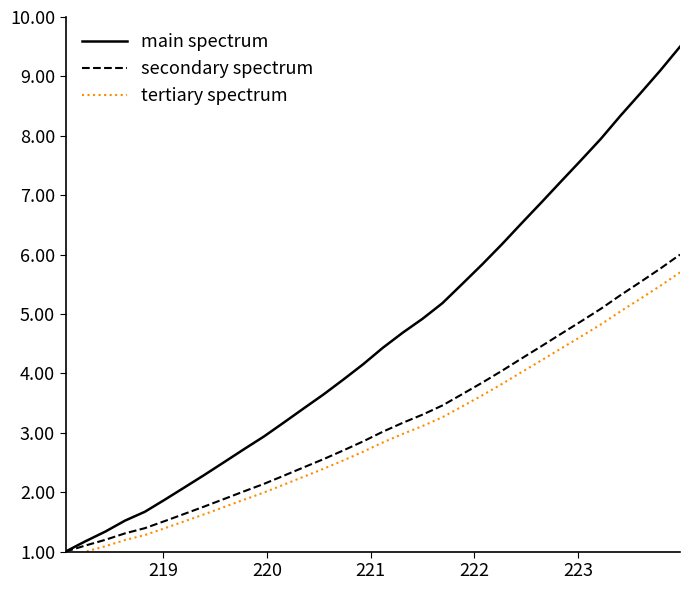

What is the maximum value for main spectrum?

9.5